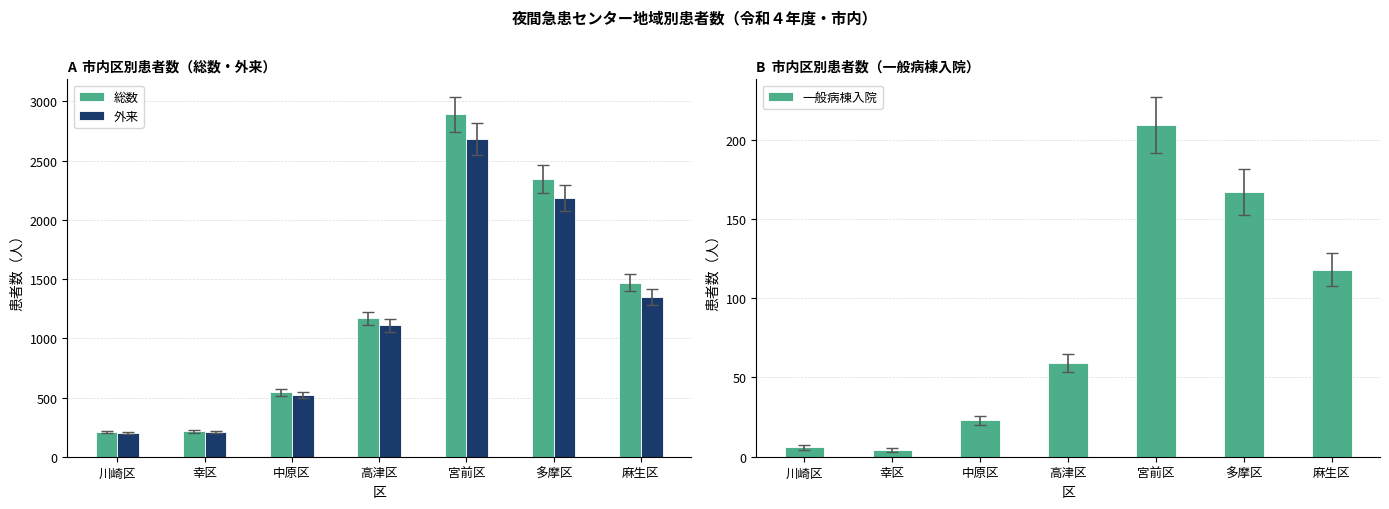

Which series has the largest total across all categories?

総数